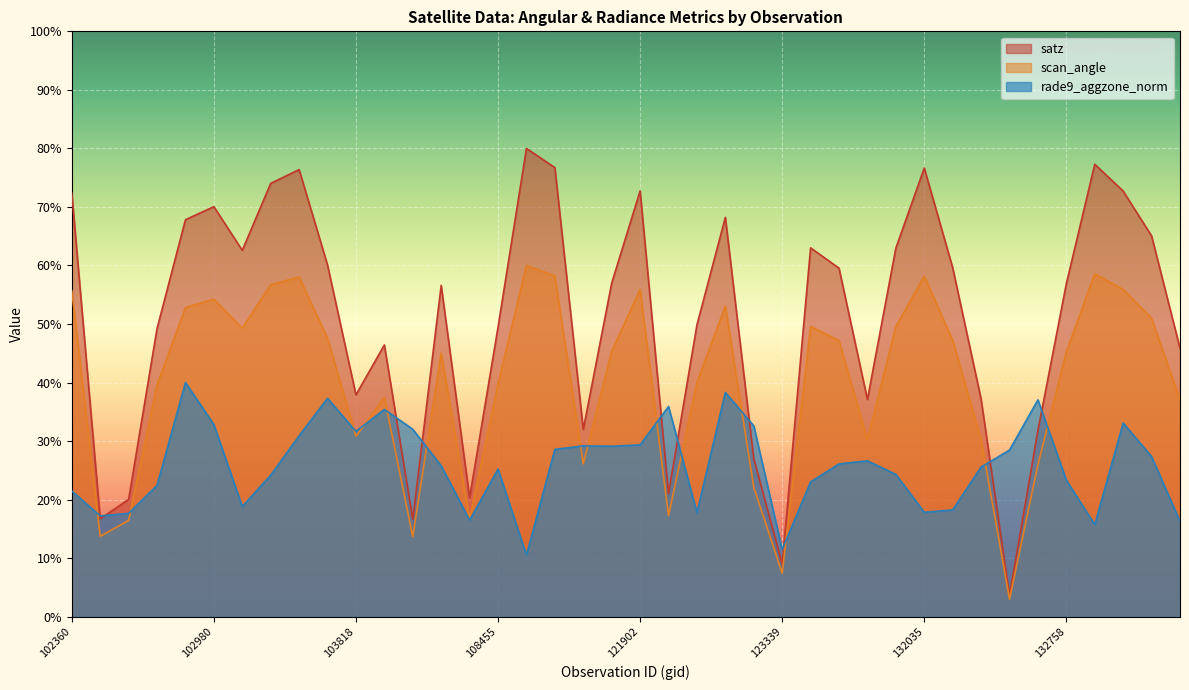

What is the difference between the maximum and minimum values in the rade9_aggzone_norm series?

29.5